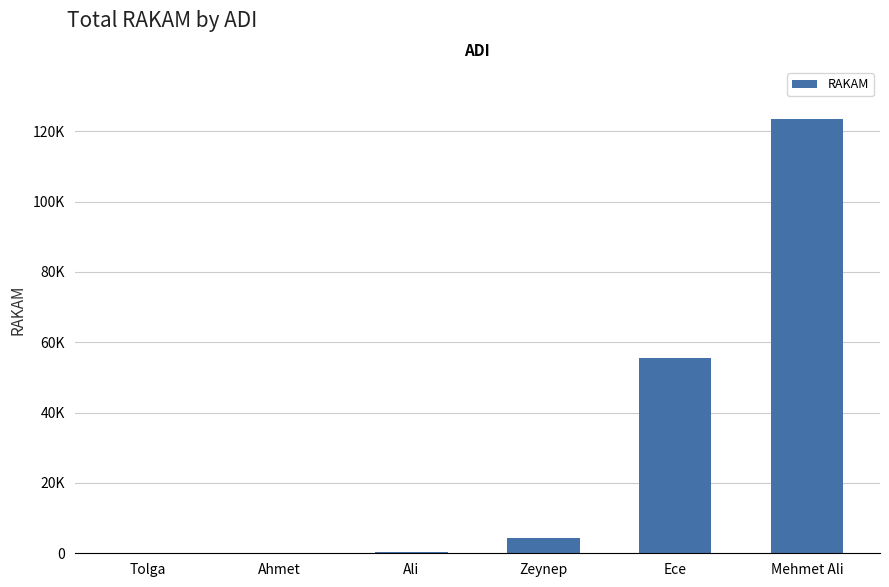

Are the bars horizontal?

No